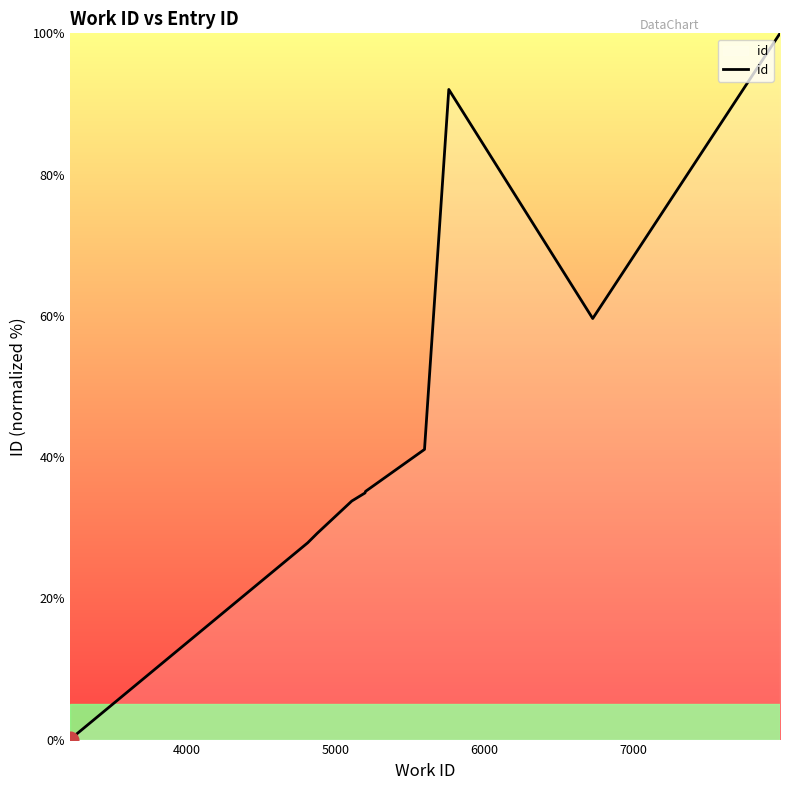

What is the maximum value shown in the chart?

100.0